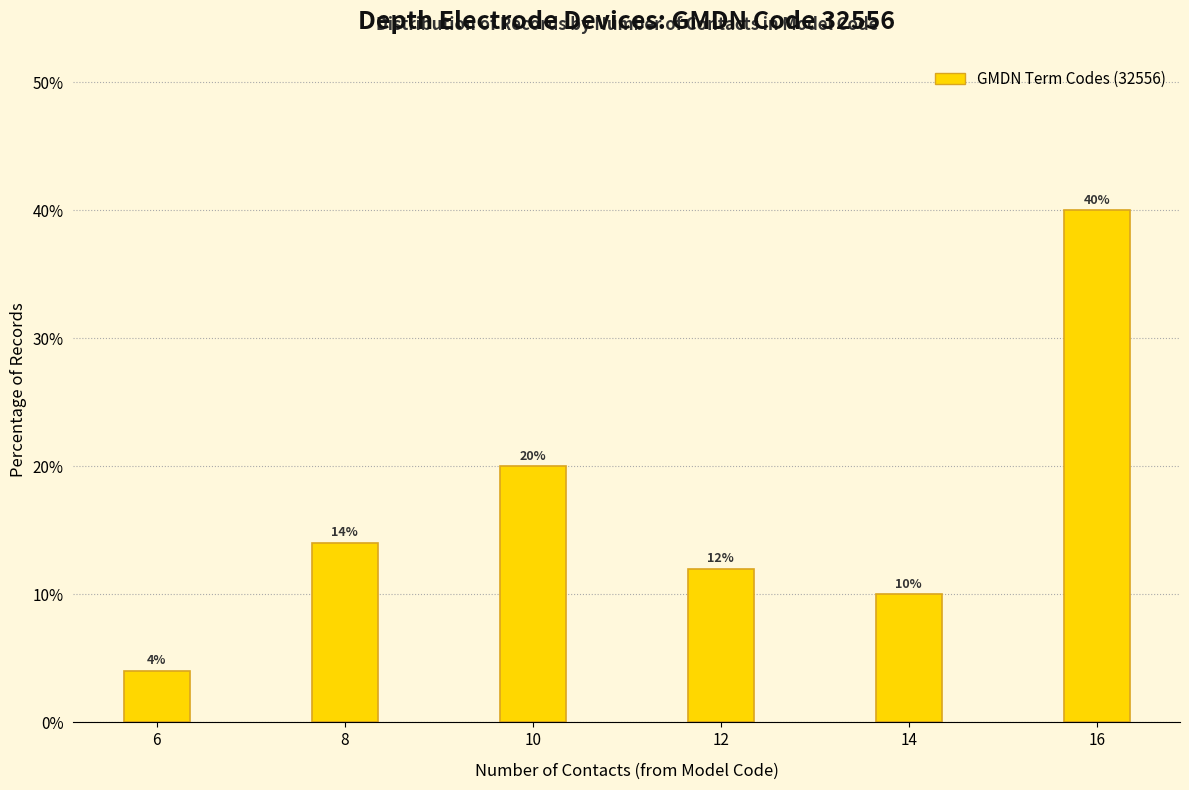

Reading left to right, transcribe all the data shown in this chart.

4.0	14.0	20.0	12.0	10.0	40.0